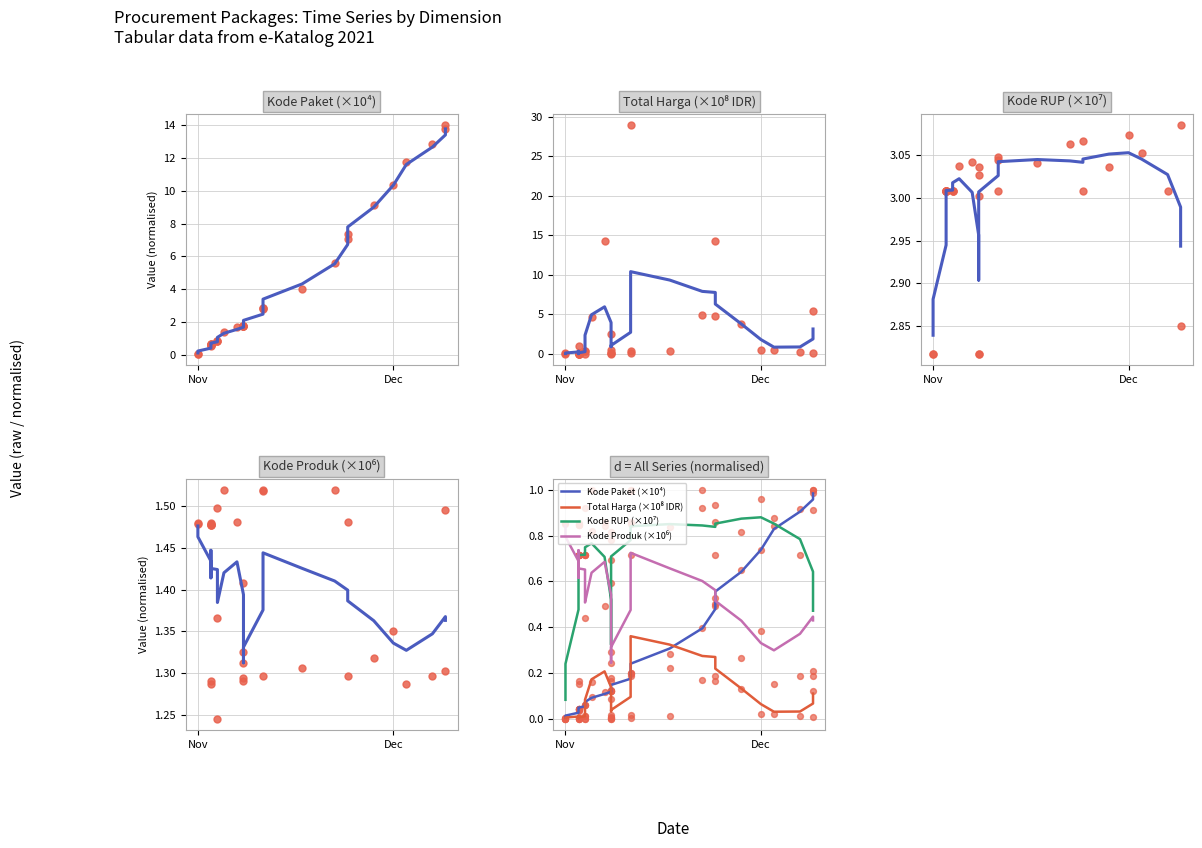

Which series reaches the minimum Y coordinate?

Total Harga (×10⁸ IDR)